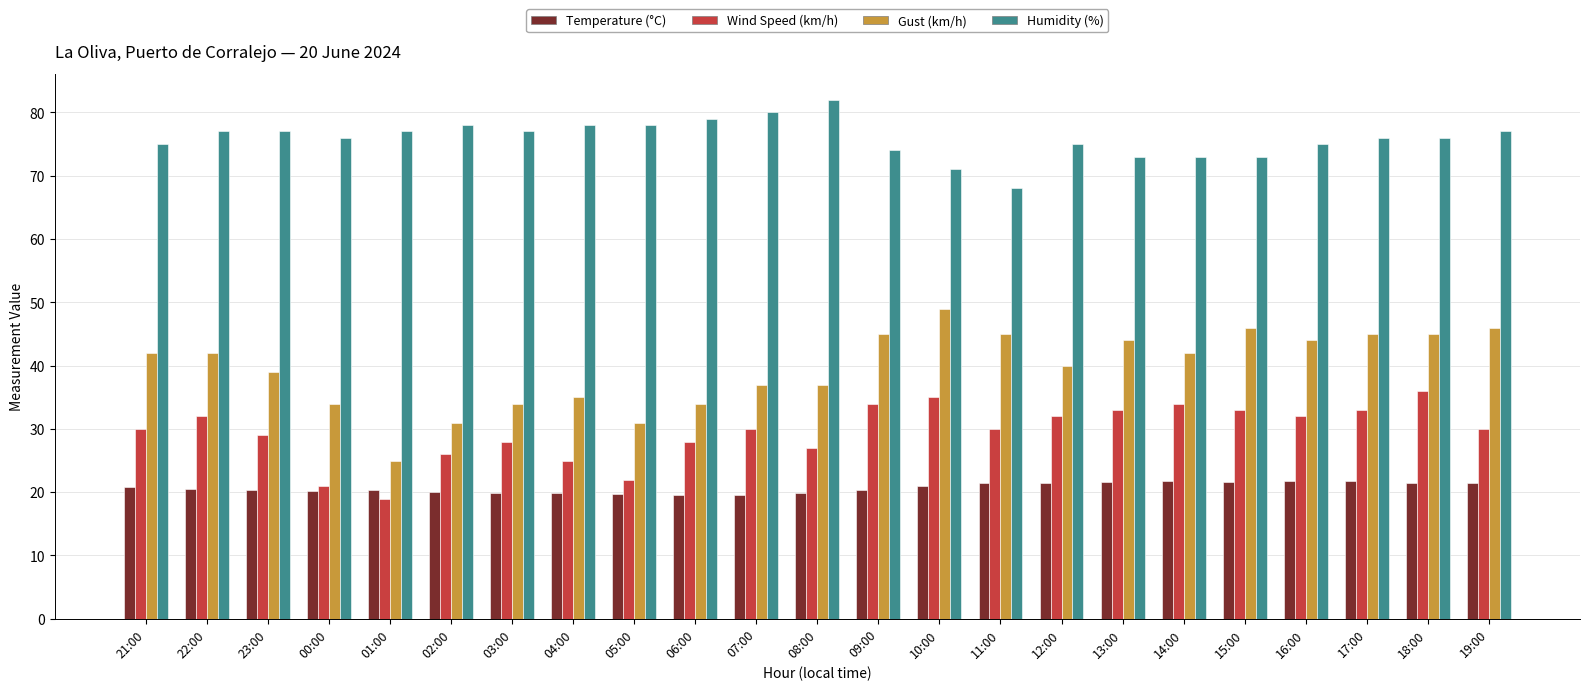

What is the sum of the Temperature (°C) values at 09:00 and 00:00?

40.6